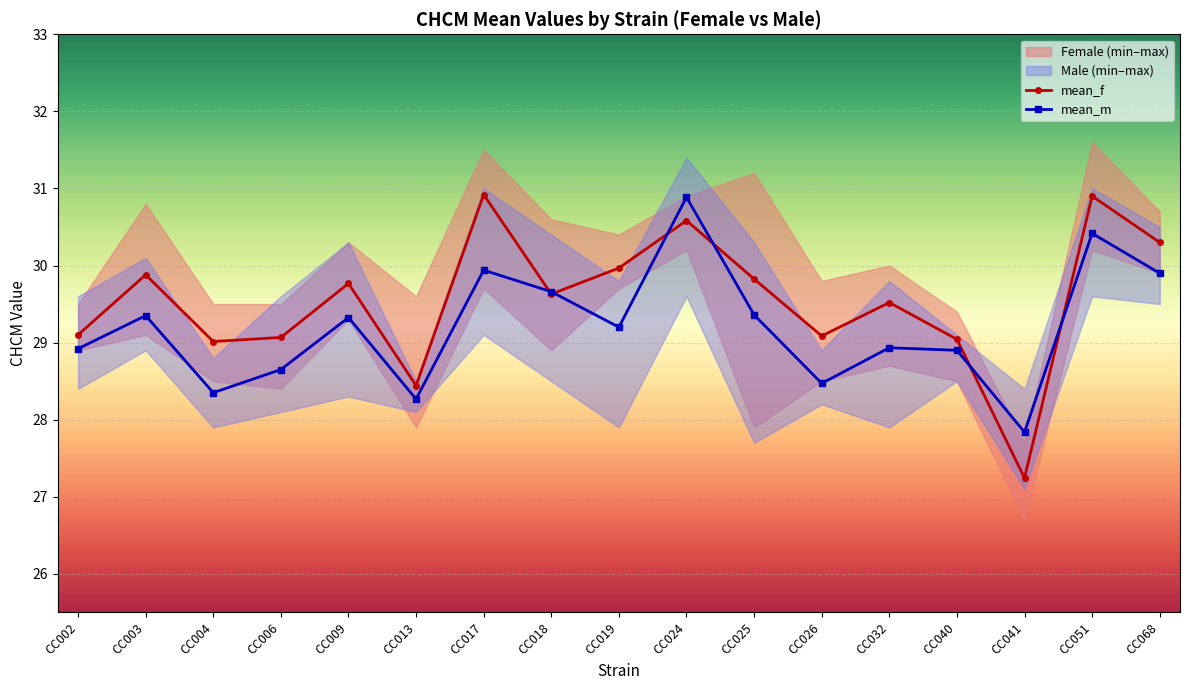

How many times do mean_m and mean_f cross each other?

6